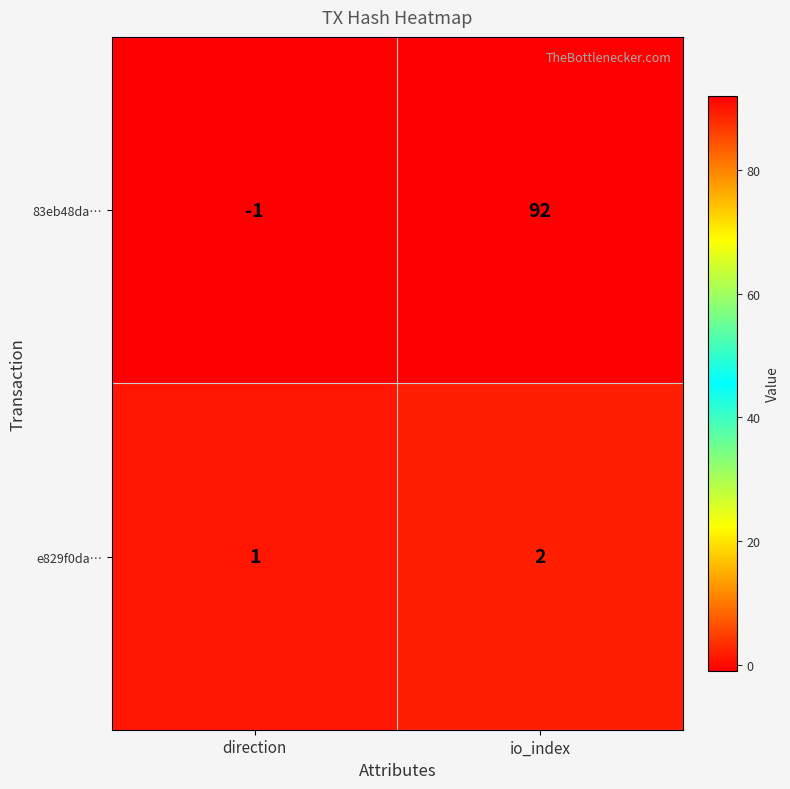

True or false: e829f0da… has a value of 2 at io_index.

True